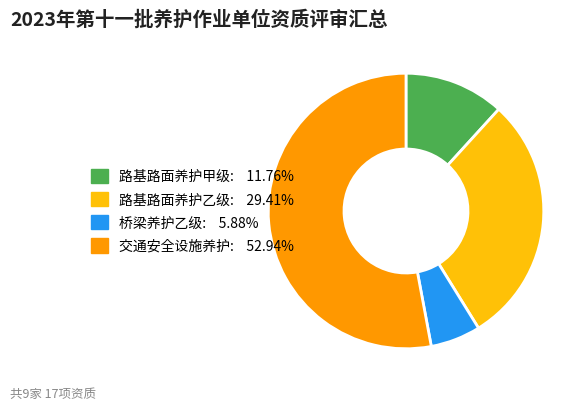

Approximately how many times larger is the value at 路基路面养护乙级 compared to 桥梁养护乙级?

5.0